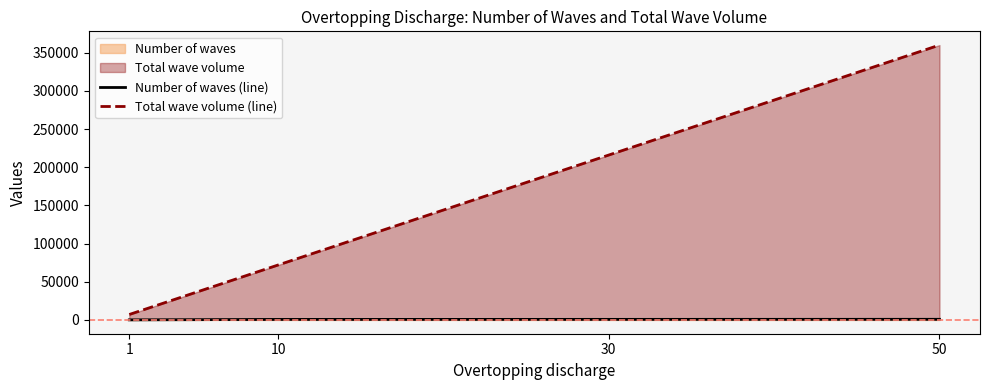

What is the average value of the Number of waves (line) series?

640